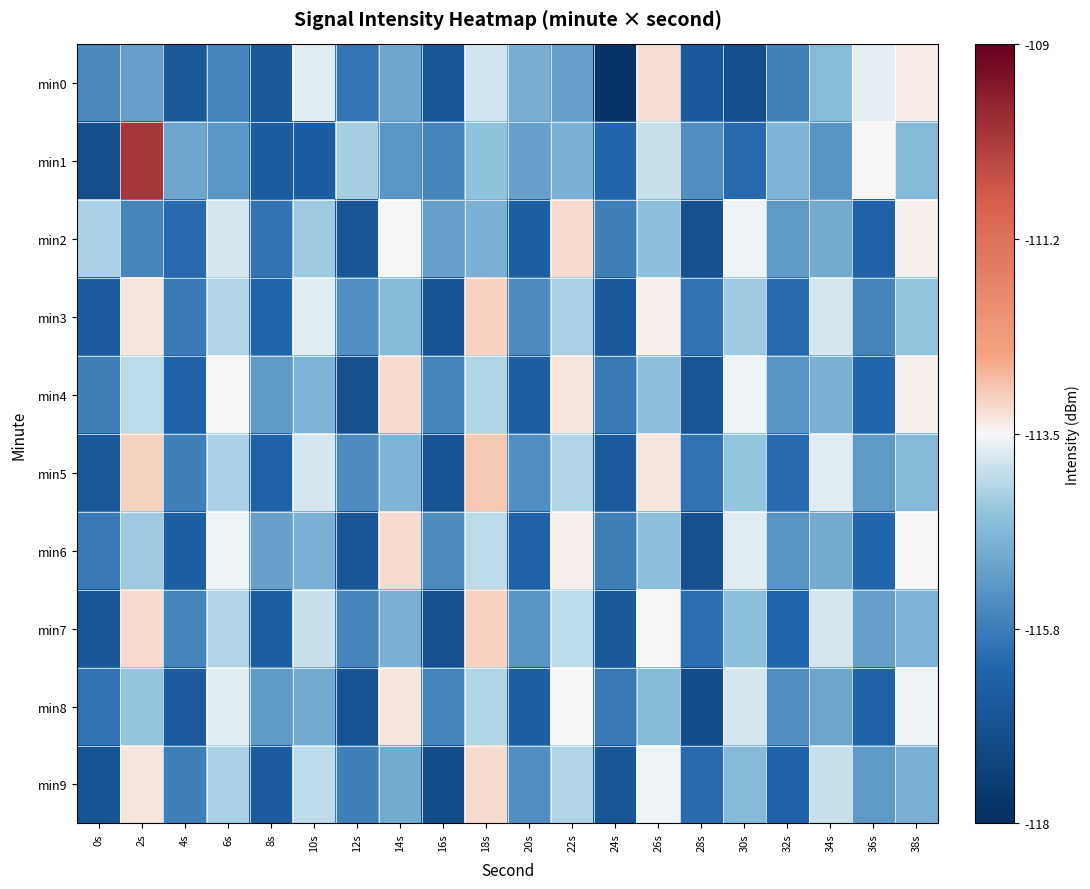

Reading left to right, what are all the values shown in this chart?

min0: 0s=-115.5	2s=-115.1	4s=-116.6	6s=-115.6	8s=-116.6	10s=-113.7	12s=-115.9	14s=-115.0	16s=-116.7	18s=-113.8	20s=-114.8	22s=-115.1	24s=-117.8	26s=-113.2	28s=-116.5	30s=-116.9	32s=-115.7	34s=-114.6	36s=-113.7	38s=-113.4
min1: 0s=-117.0	2s=-110.0	4s=-115.0	6s=-115.3	8s=-116.5	10s=-116.5	12s=-114.2	14s=-115.3	16s=-115.6	18s=-114.4	20s=-115.1	22s=-114.8	24s=-116.2	26s=-113.9	28s=-115.4	30s=-116.1	32s=-114.7	34s=-115.3	36s=-113.5	38s=-114.6
min2: 0s=-114.2	2s=-115.6	4s=-116.1	6s=-113.8	8s=-115.9	10s=-114.3	12s=-116.7	14s=-113.5	16s=-115.1	18s=-114.8	20s=-116.4	22s=-113.2	24s=-115.7	26s=-114.5	28s=-116.9	30s=-113.6	32s=-115.2	34s=-114.9	36s=-116.3	38s=-113.4
min3: 0s=-116.5	2s=-113.3	4s=-115.8	6s=-114.1	8s=-116.2	10s=-113.7	12s=-115.4	14s=-114.6	16s=-116.8	18s=-113.1	20s=-115.5	22s=-114.2	24s=-116.6	26s=-113.4	28s=-115.9	30s=-114.3	32s=-116.1	34s=-113.8	36s=-115.6	38s=-114.4
min4: 0s=-115.7	2s=-114.0	4s=-116.3	6s=-113.5	8s=-115.2	10s=-114.7	12s=-116.9	14s=-113.2	16s=-115.6	18s=-114.1	20s=-116.4	22s=-113.3	24s=-115.8	26s=-114.5	28s=-116.7	30s=-113.6	32s=-115.3	34s=-114.8	36s=-116.2	38s=-113.4
min5: 0s=-116.6	2s=-113.1	4s=-115.7	6s=-114.2	8s=-116.3	10s=-113.8	12s=-115.5	14s=-114.7	16s=-116.8	18s=-113.0	20s=-115.4	22s=-114.1	24s=-116.5	26s=-113.3	28s=-115.9	30s=-114.4	32s=-116.1	34s=-113.7	36s=-115.2	38s=-114.6
min6: 0s=-115.8	2s=-114.3	4s=-116.4	6s=-113.6	8s=-115.1	10s=-114.8	12s=-116.7	14s=-113.2	16s=-115.5	18s=-114.0	20s=-116.3	22s=-113.4	24s=-115.7	26s=-114.5	28s=-116.9	30s=-113.7	32s=-115.3	34s=-114.9	36s=-116.2	38s=-113.5
min7: 0s=-116.7	2s=-113.2	4s=-115.6	6s=-114.1	8s=-116.4	10s=-113.9	12s=-115.6	14s=-114.8	16s=-116.9	18s=-113.1	20s=-115.3	22s=-114.0	24s=-116.6	26s=-113.5	28s=-116.0	30s=-114.5	32s=-116.2	34s=-113.8	36s=-115.1	38s=-114.7
min8: 0s=-115.9	2s=-114.4	4s=-116.5	6s=-113.7	8s=-115.2	10s=-114.9	12s=-116.8	14s=-113.3	16s=-115.6	18s=-114.1	20s=-116.4	22s=-113.5	24s=-115.8	26s=-114.6	28s=-117.0	30s=-113.8	32s=-115.4	34s=-115.0	36s=-116.3	38s=-113.6
min9: 0s=-116.8	2s=-113.3	4s=-115.7	6s=-114.2	8s=-116.5	10s=-114.0	12s=-115.7	14s=-114.9	16s=-117.0	18s=-113.2	20s=-115.4	22s=-114.1	24s=-116.7	26s=-113.6	28s=-116.1	30s=-114.6	32s=-116.3	34s=-113.9	36s=-115.2	38s=-114.8